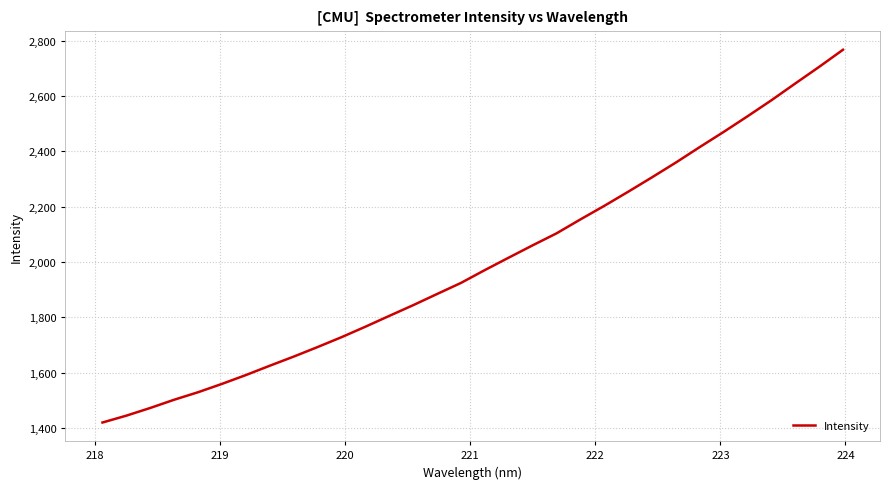

What is the greatest value displayed?

2766.9